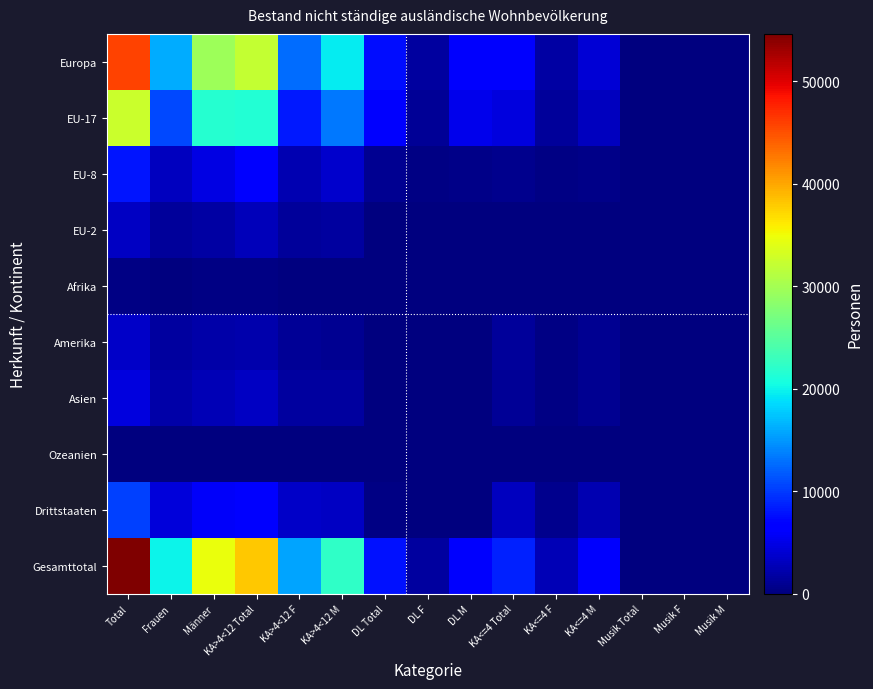

Between KA<=4 F and KA>4<12 M, which is larger?

KA>4<12 M